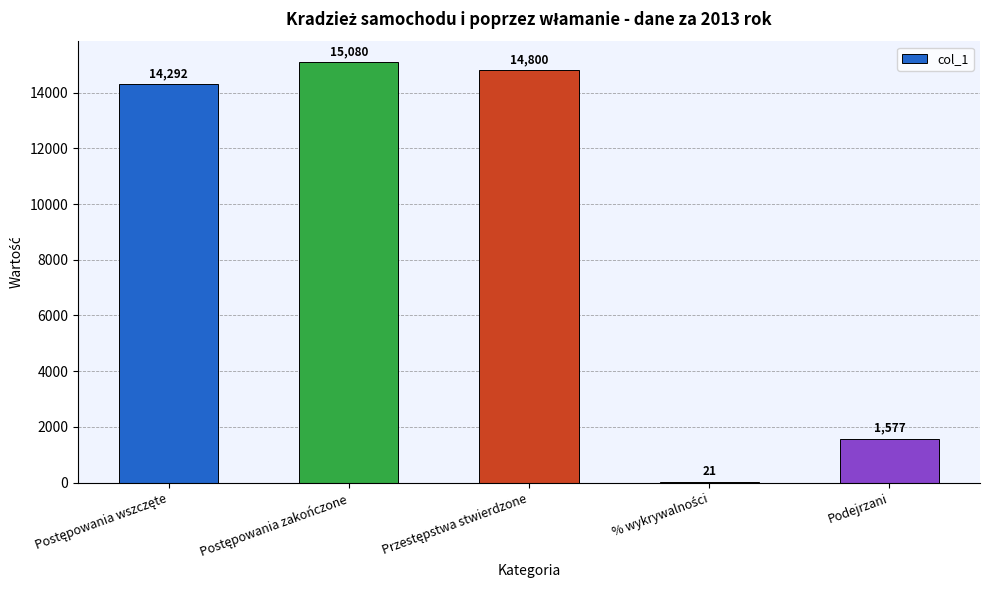

What is the approximate value at Podejrzani, to the nearest 50?

1600